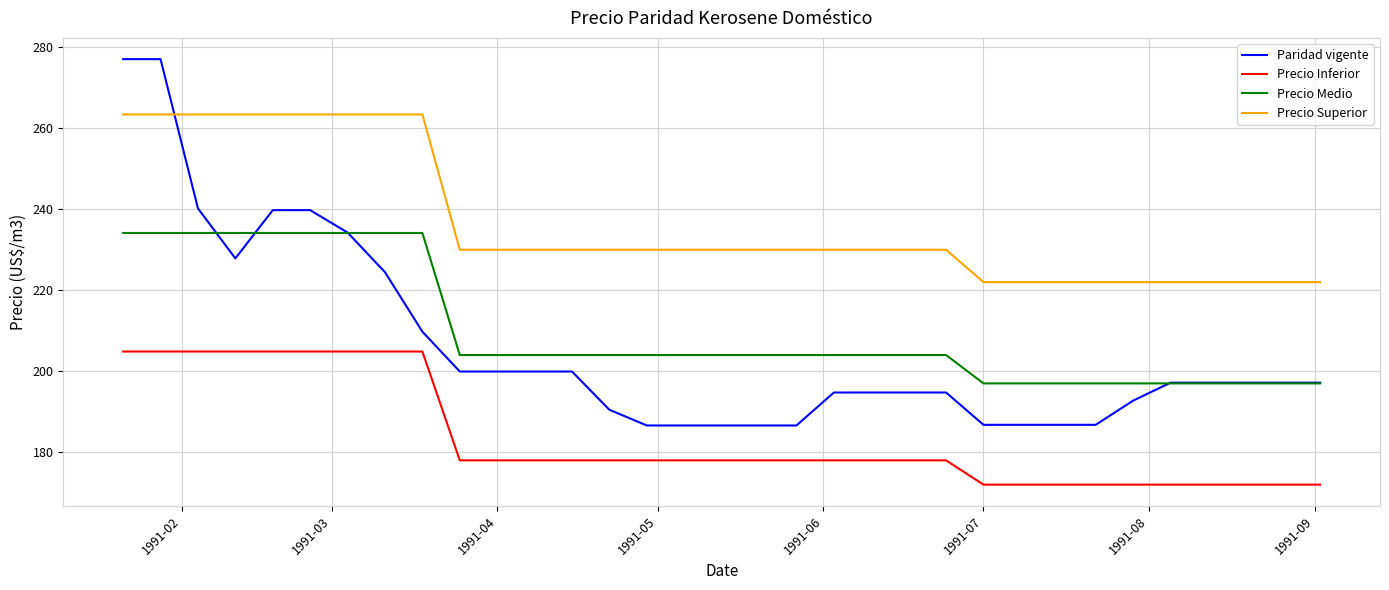

True or false: Precio Medio and Precio Inferior intersect in this chart.

False